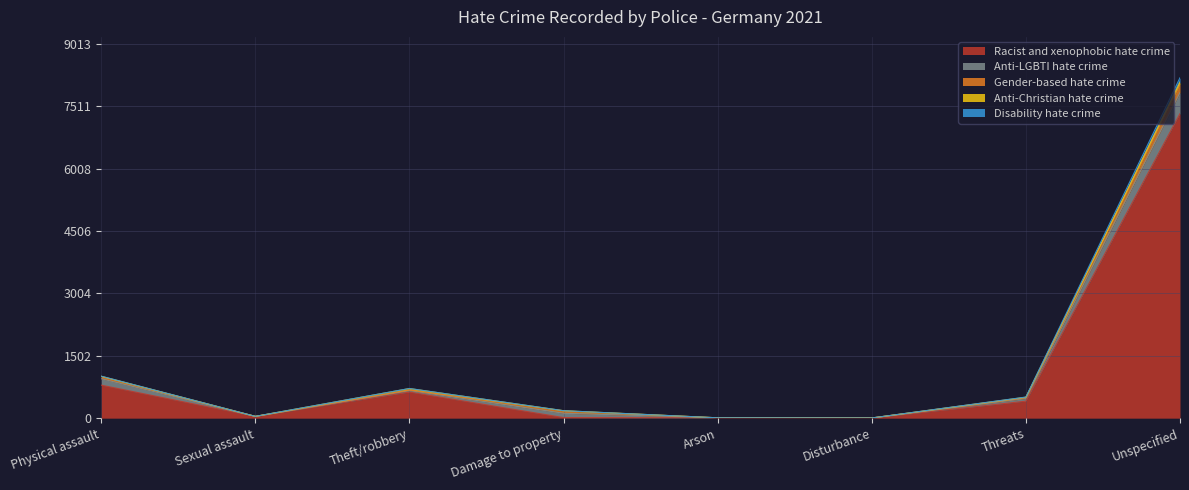

Where is Disability hate crime nearest to the value 54?

Threats